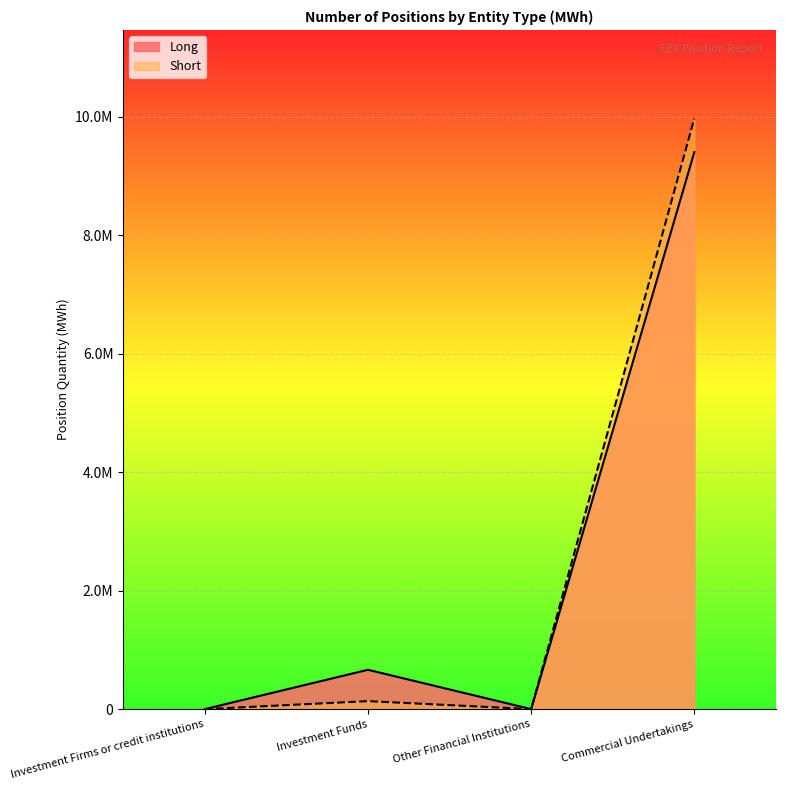

Reading left to right, what are all the values shown in this chart?

Long: Investment Firms or credit institutions=0	Investment Funds=663838	Other Financial Institutions=0	Commercial Undertakings=9400382
Short: Investment Firms or credit institutions=0	Investment Funds=134760	Other Financial Institutions=0	Commercial Undertakings=9968917